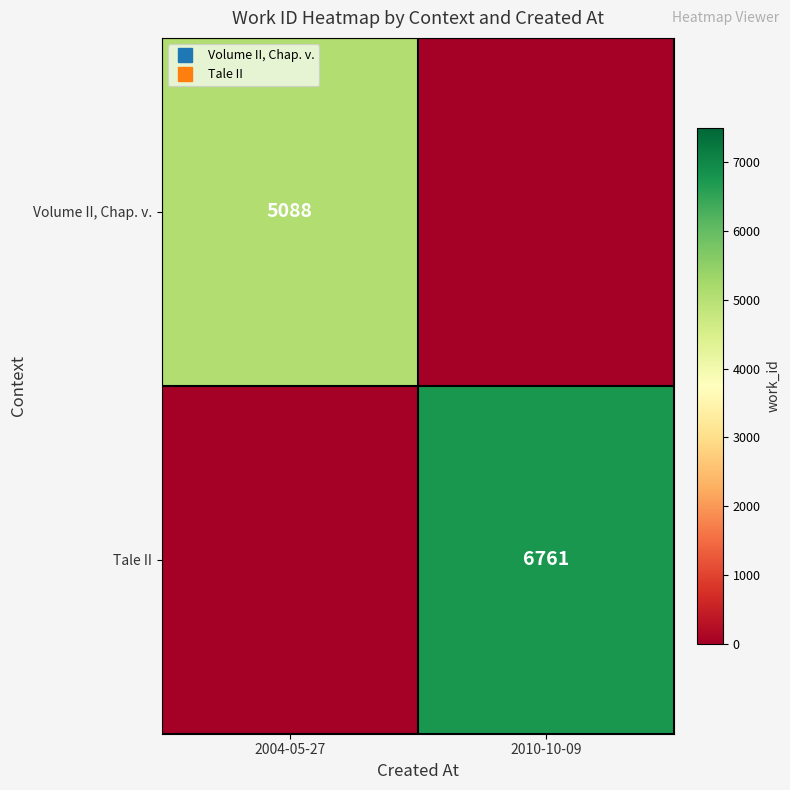

At which category does the chart reach its minimum across all series?

2010-10-09